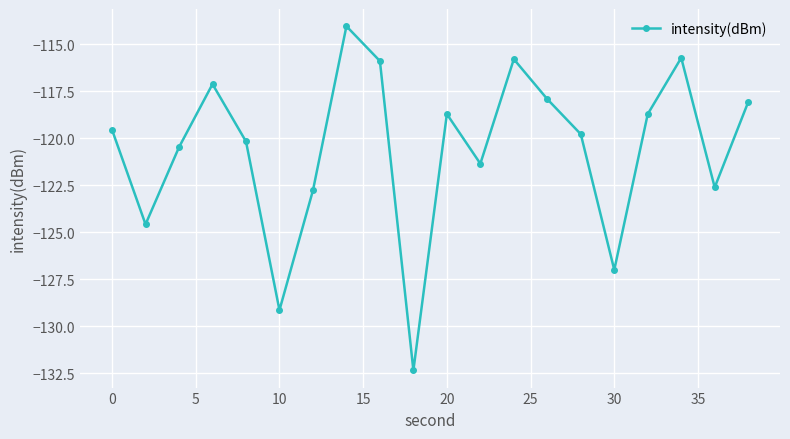

What is the value of the 18th point from the left?

-115.7